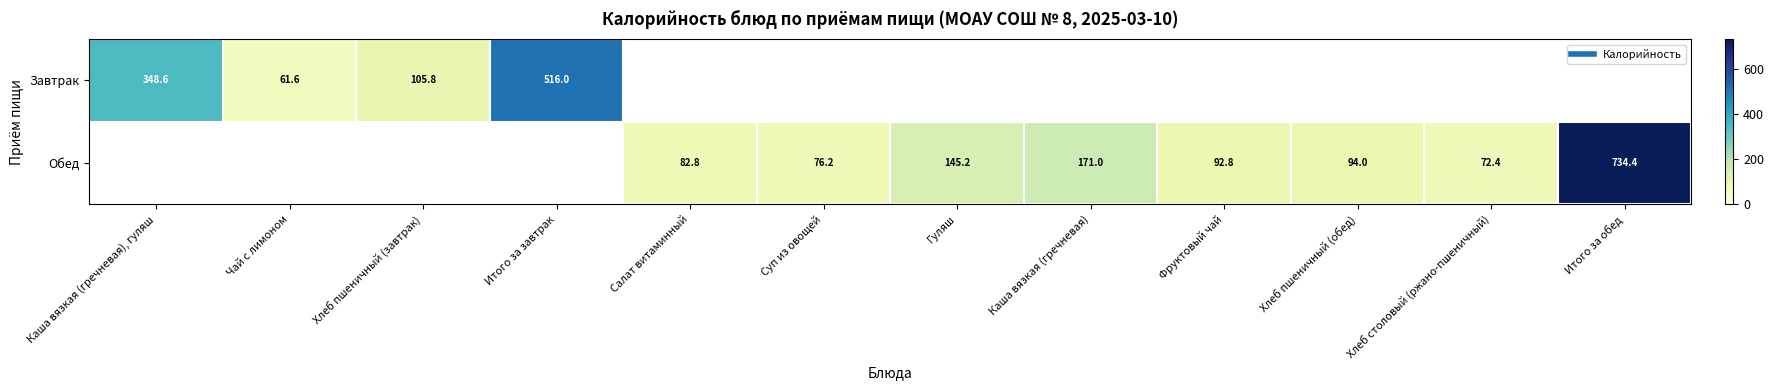

How many values in the Обед series exceed 82?

6